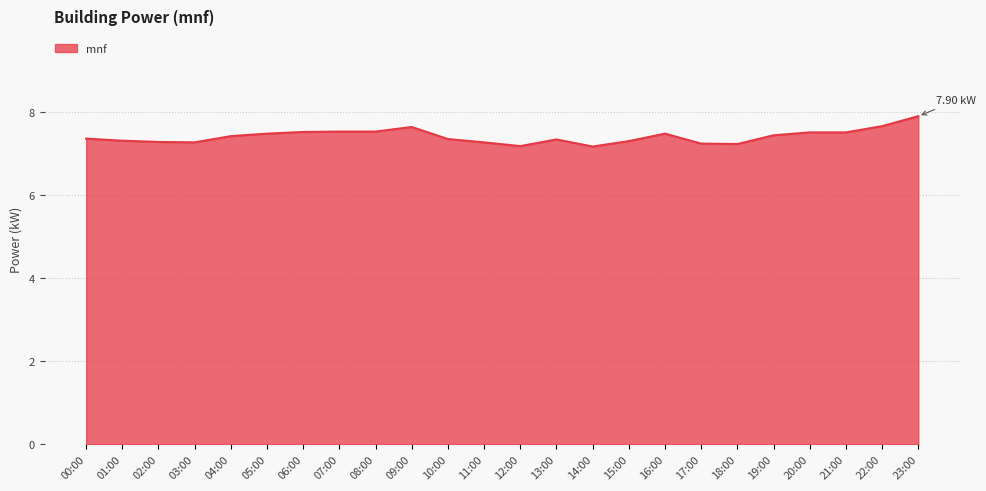

What is the difference between the maximum and minimum values?

0.7